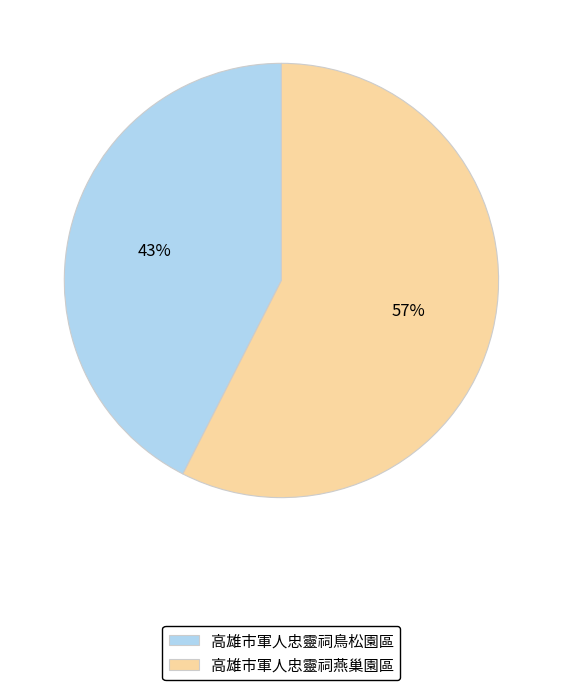

Count the number of slices in the pie.

2